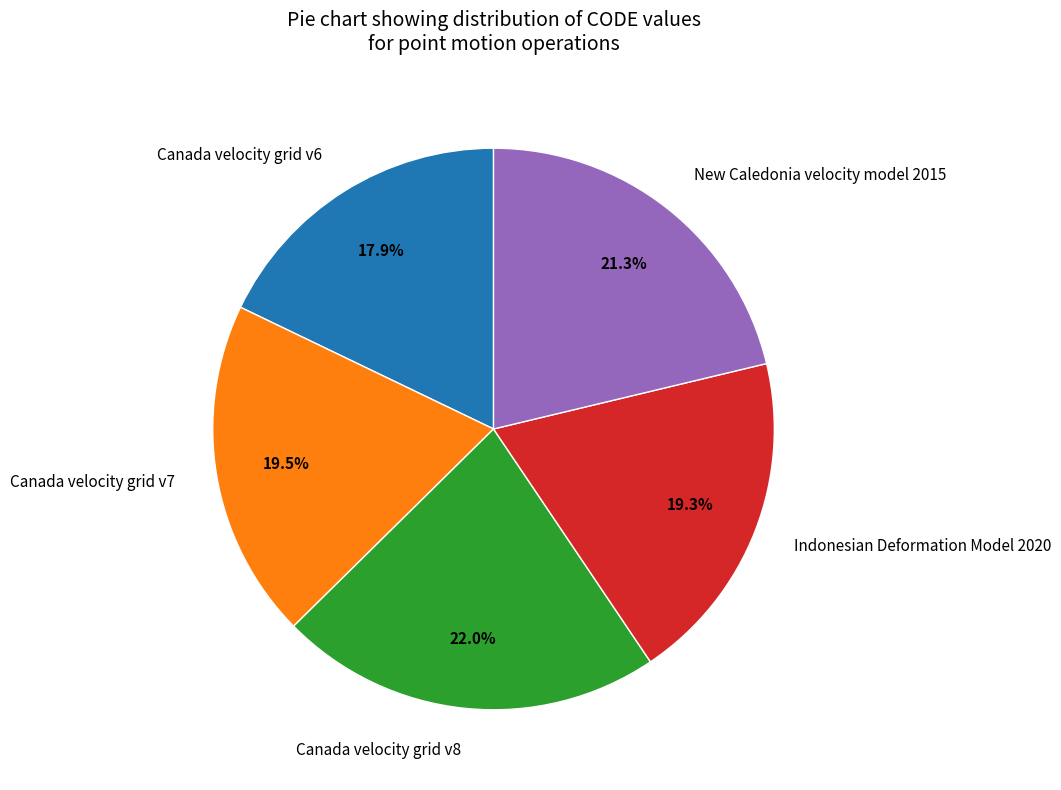

Which category has the biggest portion of the pie?

Canada velocity grid v8